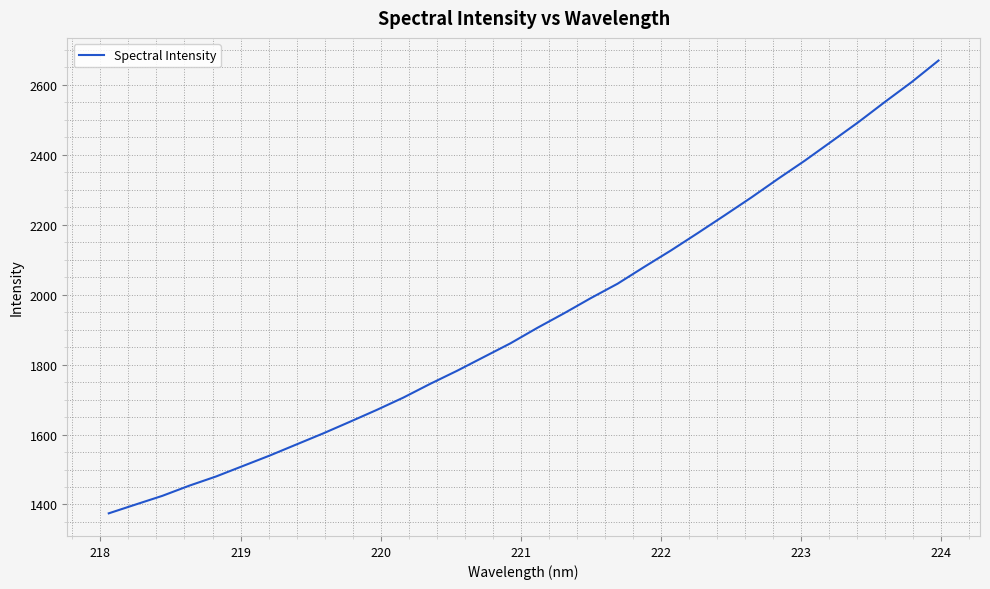

What is the maximum value shown in the chart?

2669.6